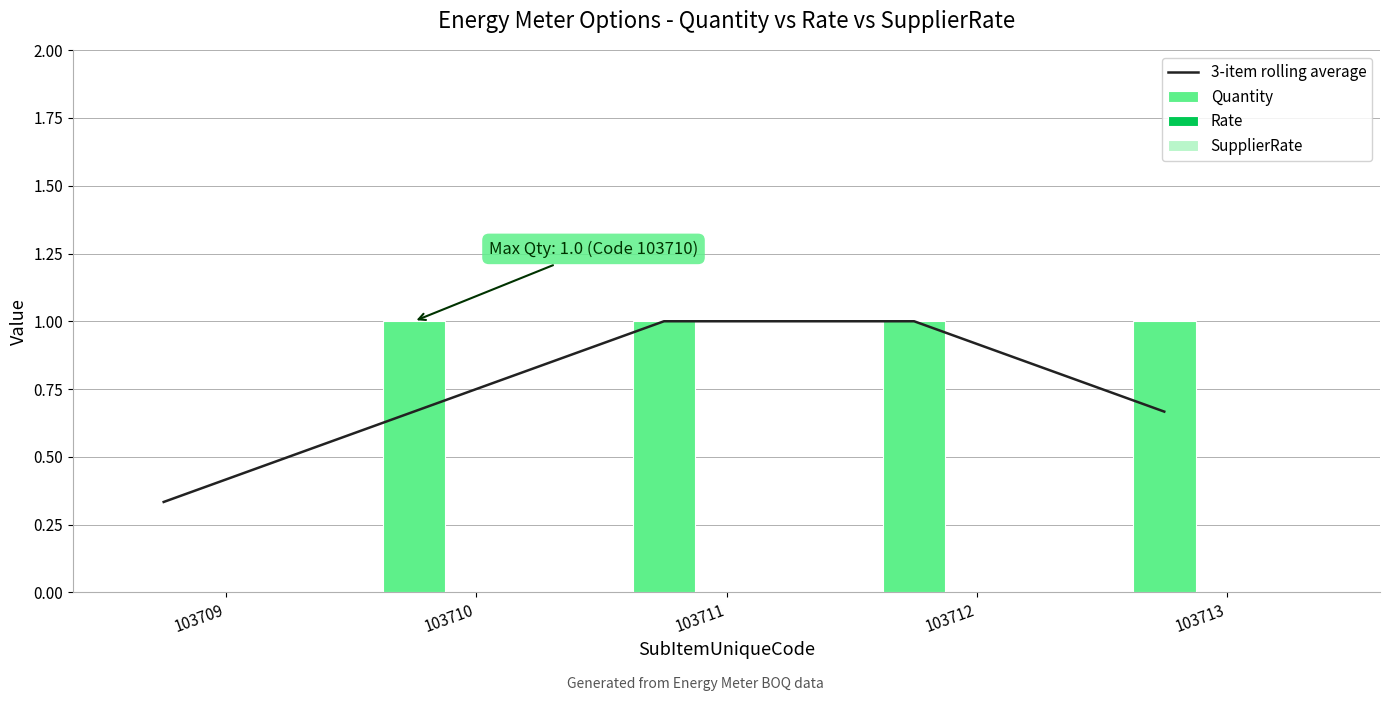

At which category is the sum across all series the highest?

103711